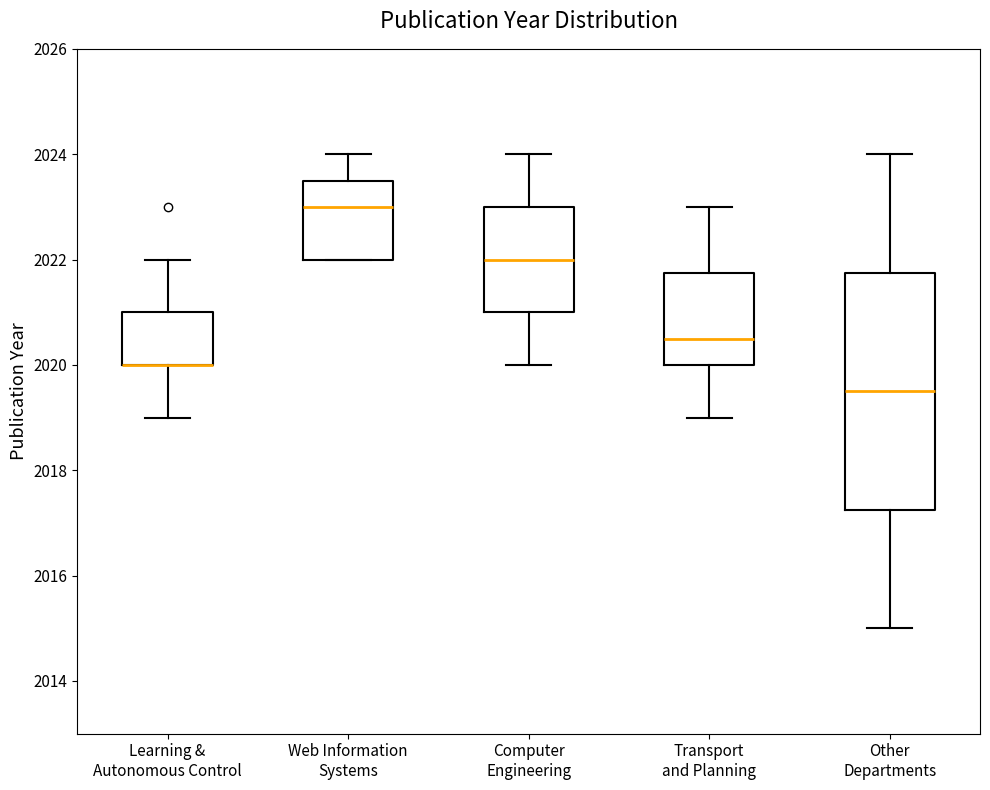

Reading left to right, transcribe this box plot: for each box, give where its median line is, the range the box spans, and where its two whiskers end, as read against the y-axis. The values are not printed on the chart, so give them approximately, as read against the axis.

Learning & Autonomous Control: median 2020.0 (drawn on the box's lower edge), box 2020.0 to 2021.0, whiskers 2019.0 to 2022.0
Web Information Systems: median 2023.0, box 2022.0 to 2023.6, whiskers 2022.0 to 2024.0
Computer Engineering: median 2022.0, box 2021.0 to 2023.0, whiskers 2020.0 to 2024.0
Transport and Planning: median 2020.6, box 2020.0 to 2021.8, whiskers 2019.0 to 2023.0
Other Departments: median 2019.6, box 2017.2 to 2021.8, whiskers 2015.0 to 2024.0